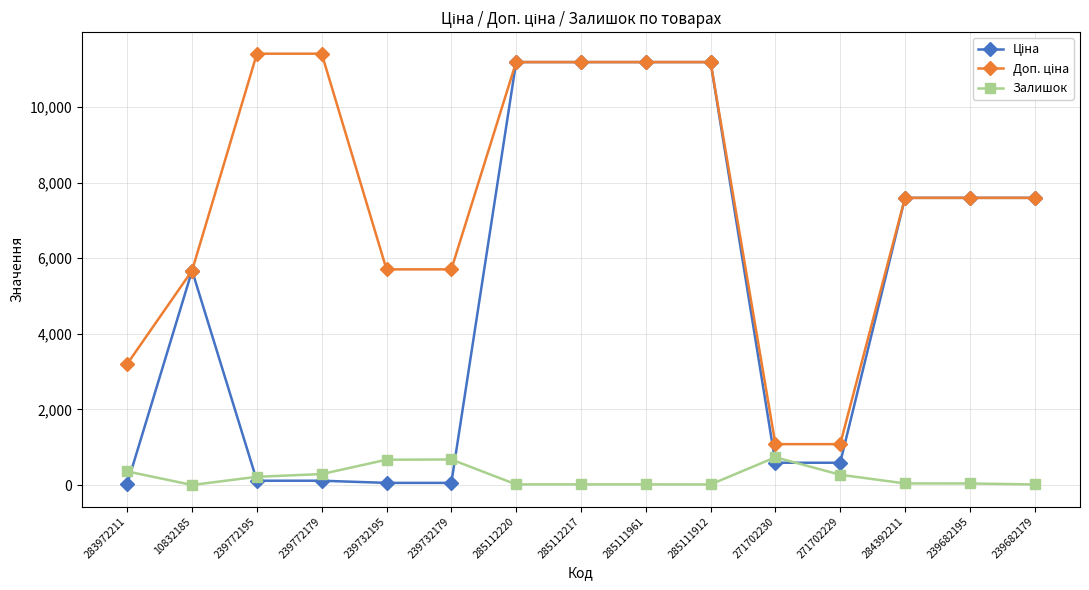

What is the spread (max minus min) of values at 271702229?

809.7